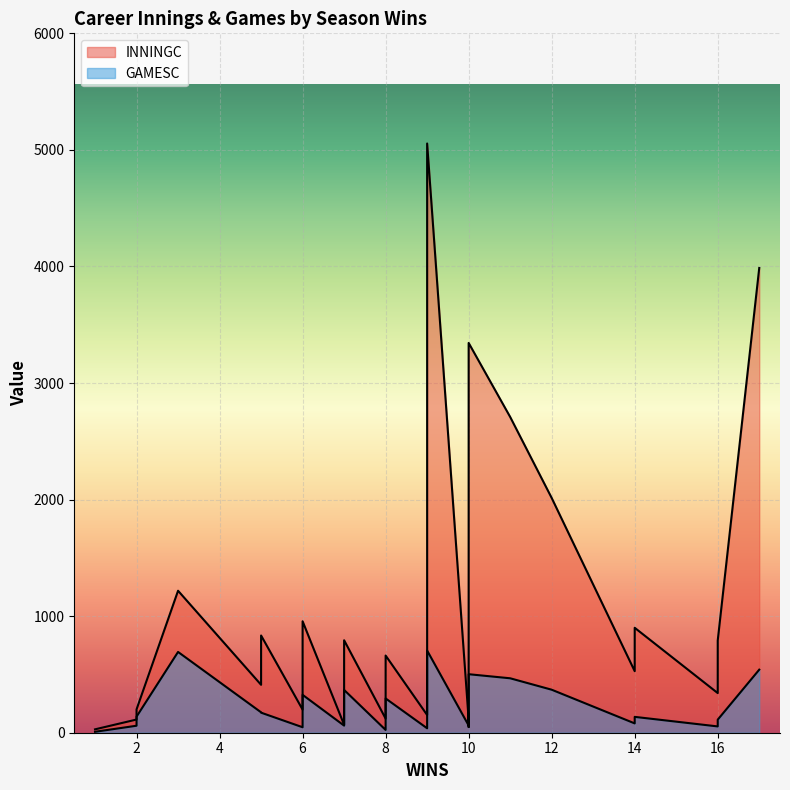

What is the sum of all INNINGC values?

30809.1